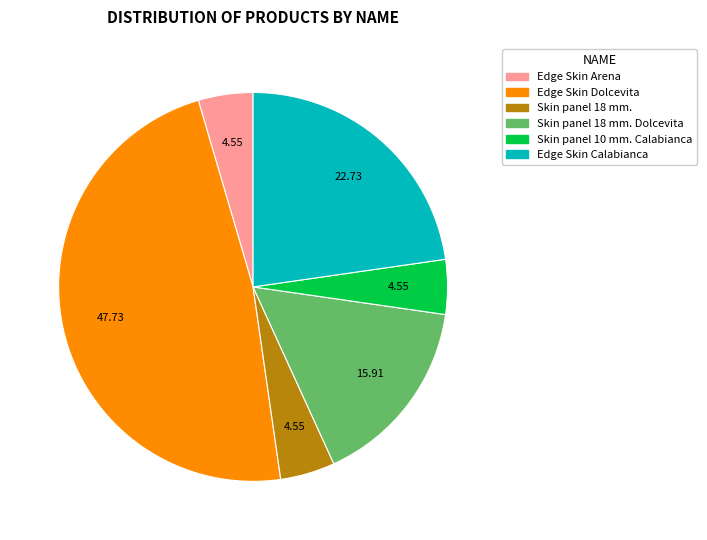

Is there a majority slice in this chart?

No